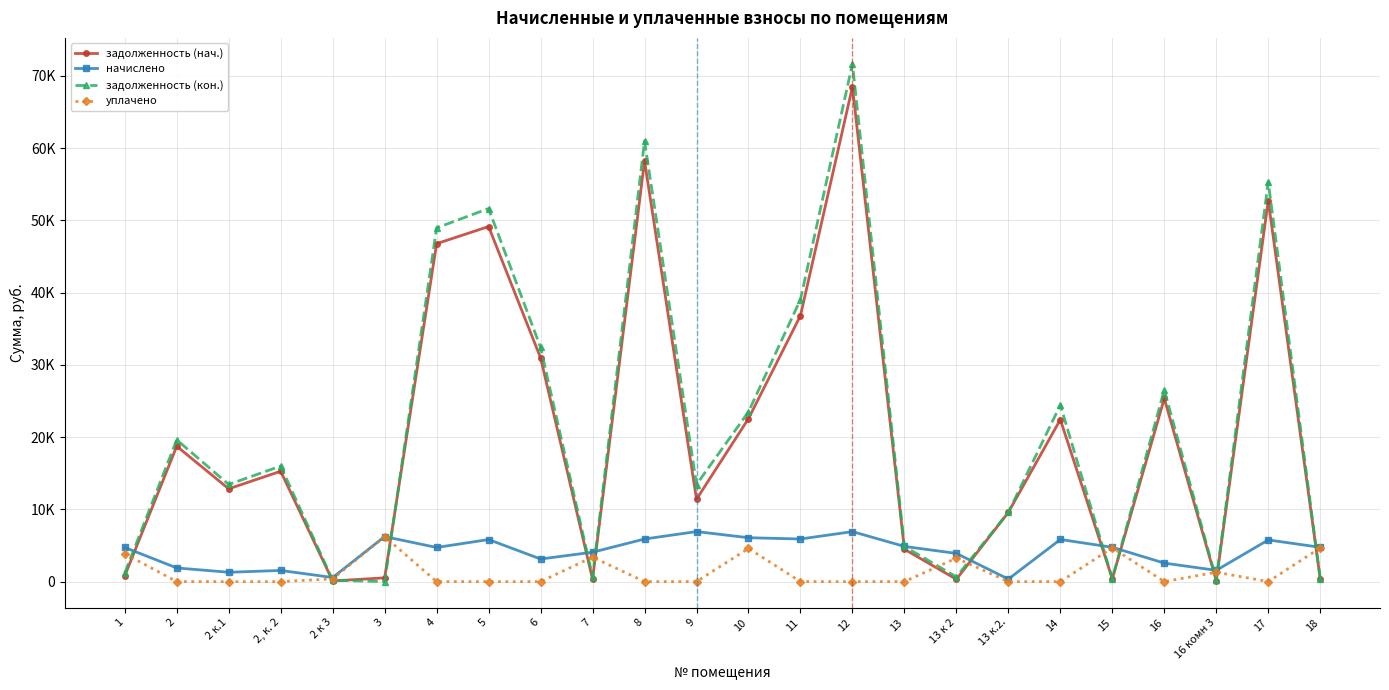

Reading left to right, extract all data points from this chart.

задолженность (нач.): 1=788.1	2=18733.8	2 к.1=12838.4	2, к. 2=15268.5	2 к 3=94.4	3=519.2	4=46761.9	5=49129.8	6=30963.1	7=338.9	8=58230.3	9=11398.9	10=22552.3	11=36800.3	12=68461.4	13=4478.8	13 к 2=325.2	13 к.2.=9588.4	14=22423.6	15=396.5	16=25342.1	16 комн 3=129.9	17=52729.3	18=395.6
начислено: 1=4723.8	2=1892.8	2 к.1=1292.2	2, к. 2=1542.6	2 к 3=566.3	3=6229.9	4=4724.5	5=5820.0	6=3128.4	7=4066.6	8=5894.5	9=6922.9	10=6072.6	11=5896.8	12=6916.9	13=4868.2	13 к 2=3901.9	13 к.2.=347.8	14=5827.4	15=4750.7	16=2560.6	16 комн 3=1558.9	17=5767.8	18=4747.0
задолженность (кон.): 1=1182.7	2=19616.5	2 к.1=13441.9	2, к. 2=15987.8	2 к 3=188.8	3=0.0	4=48942.8	5=51623.2	6=32407.2	7=677.8	8=60948.7	9=13435.6	10=23487.5	11=39034.6	12=71654.3	13=4868.2	13 к 2=650.3	13 к.2.=9588.4	14=24433.1	15=395.9	16=26524.1	16 комн 3=259.8	17=55314.5	18=395.6
уплачено: 1=3856.6	2=0.0	2 к.1=0.0	2, к. 2=0.0	2 к 3=377.6	3=6229.9	4=0.0	5=0.0	6=0.0	7=3388.8	8=0.0	9=0.0	10=4600.0	11=0.0	12=0.0	13=0.0	13 к 2=3251.6	13 к.2.=0.0	14=0.0	15=4670.4	16=0.0	16 комн 3=1299.1	17=0.0	18=4666.7